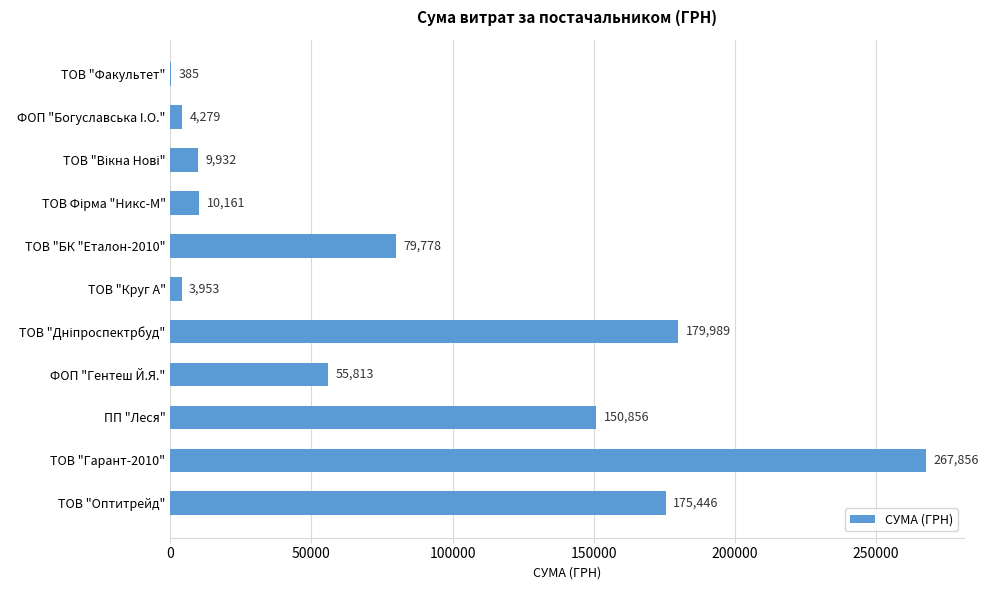

Is it true that the value at ПП "Леся" is 150856.1?

True